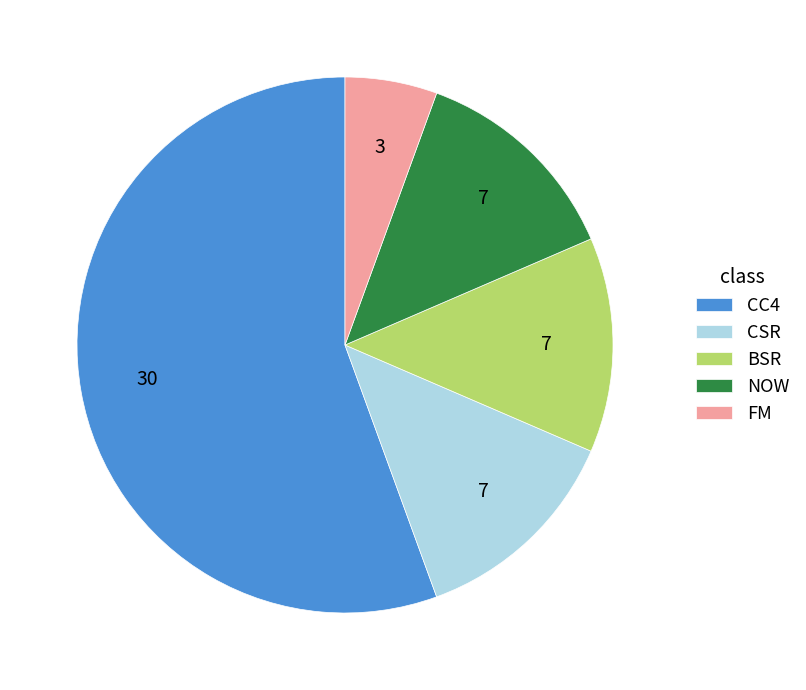

The NOW slice represents 13% of the pie. True or false?

True